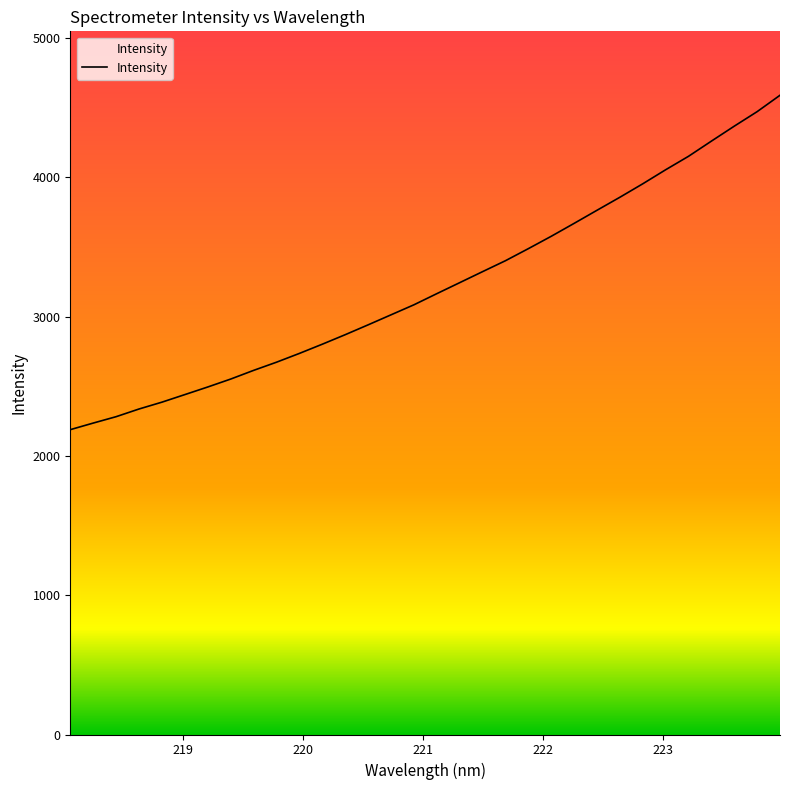

What is the greatest value displayed?

4589.6